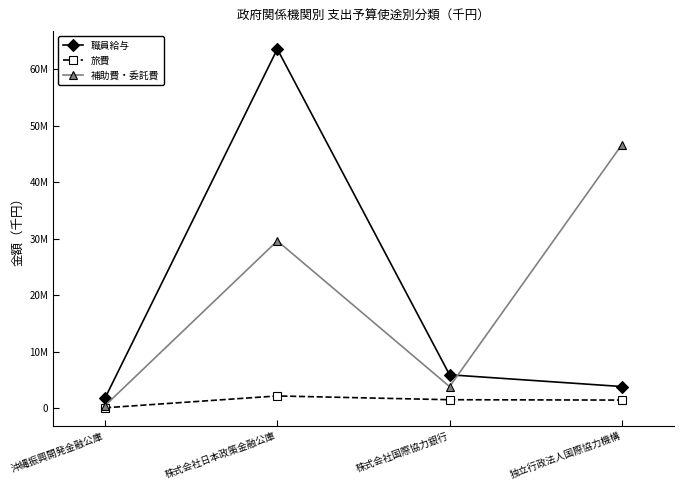

Reading left to right, what are all the values shown in this chart?

職員給与: 沖縄振興開発金融公庫=1820033	株式会社日本政策金融公庫=63523652	株式会社国際協力銀行=5936675	独立行政法人国際協力機構=3858541
旅費: 沖縄振興開発金融公庫=100275	株式会社日本政策金融公庫=2194210	株式会社国際協力銀行=1525707	独立行政法人国際協力機構=1463215
補助費・委託費: 沖縄振興開発金融公庫=483071	株式会社日本政策金融公庫=29607887	株式会社国際協力銀行=3844477	独立行政法人国際協力機構=46611381